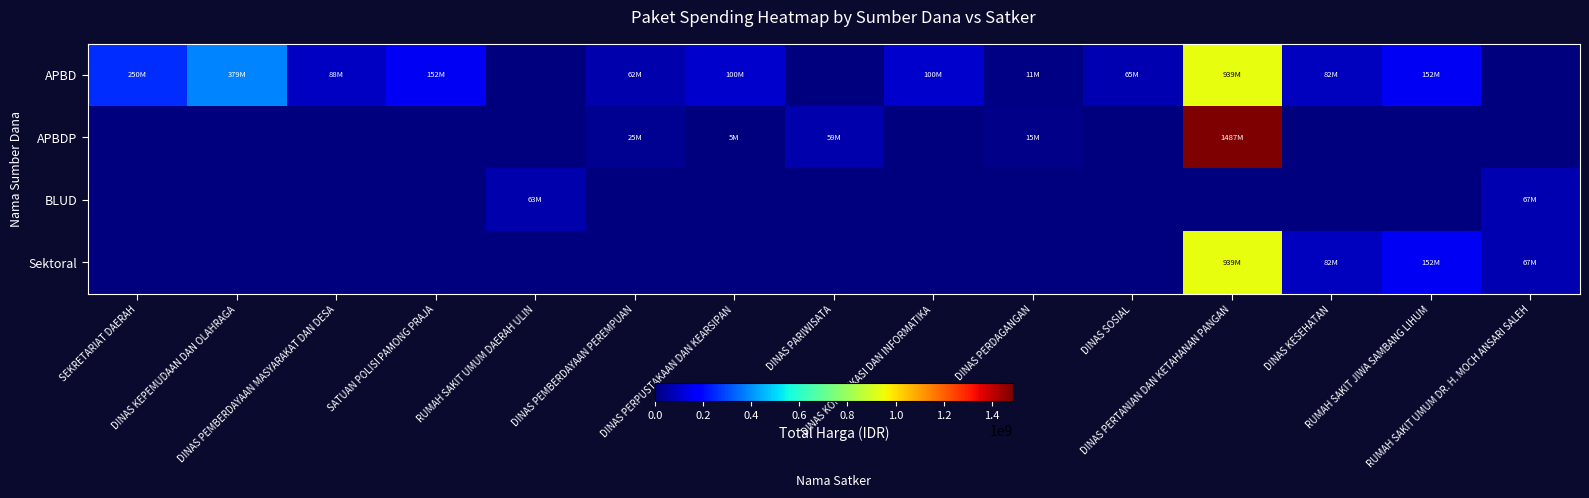

Reading left to right, list all the values displayed in this chart.

APBD: SEKRETARIAT DAERAH=249950000	DINAS KEPEMUDAAN DAN OLAHRAGA=379075000	DINAS PEMBERDAYAAN MASYARAKAT DAN DESA=87920000	SATUAN POLISI PAMONG PRAJA=152477000	RUMAH SAKIT UMUM DAERAH ULIN=0	DINAS PEMBERDAYAAN PEREMPUAN=62400000	DINAS PERPUSTAKAAN DAN KEARSIPAN=100105000	DINAS PARIWISATA=0	DINAS KOMUNIKASI DAN INFORMATIKA=100000000	DINAS PERDAGANGAN=11100000	DINAS SOSIAL=65000000	DINAS PERTANIAN DAN KETAHANAN PANGAN=939221780	DINAS KESEHATAN=82083505	RUMAH SAKIT JIWA SAMBANG LIHUM=152352740	RUMAH SAKIT UMUM DR. H. MOCH ANSARI SALEH=0
APBDP: SEKRETARIAT DAERAH=0	DINAS KEPEMUDAAN DAN OLAHRAGA=0	DINAS PEMBERDAYAAN MASYARAKAT DAN DESA=0	SATUAN POLISI PAMONG PRAJA=0	RUMAH SAKIT UMUM DAERAH ULIN=0	DINAS PEMBERDAYAAN PEREMPUAN=25200000	DINAS PERPUSTAKAAN DAN KEARSIPAN=5093000	DINAS PARIWISATA=59375000	DINAS KOMUNIKASI DAN INFORMATIKA=0	DINAS PERDAGANGAN=14750000	DINAS SOSIAL=0	DINAS PERTANIAN DAN KETAHANAN PANGAN=1486800150	DINAS KESEHATAN=0	RUMAH SAKIT JIWA SAMBANG LIHUM=0	RUMAH SAKIT UMUM DR. H. MOCH ANSARI SALEH=0
BLUD: SEKRETARIAT DAERAH=0	DINAS KEPEMUDAAN DAN OLAHRAGA=0	DINAS PEMBERDAYAAN MASYARAKAT DAN DESA=0	SATUAN POLISI PAMONG PRAJA=0	RUMAH SAKIT UMUM DAERAH ULIN=62920000	DINAS PEMBERDAYAAN PEREMPUAN=0	DINAS PERPUSTAKAAN DAN KEARSIPAN=0	DINAS PARIWISATA=0	DINAS KOMUNIKASI DAN INFORMATIKA=0	DINAS PERDAGANGAN=0	DINAS SOSIAL=0	DINAS PERTANIAN DAN KETAHANAN PANGAN=0	DINAS KESEHATAN=0	RUMAH SAKIT JIWA SAMBANG LIHUM=0	RUMAH SAKIT UMUM DR. H. MOCH ANSARI SALEH=66871000
Sektoral: SEKRETARIAT DAERAH=0	DINAS KEPEMUDAAN DAN OLAHRAGA=0	DINAS PEMBERDAYAAN MASYARAKAT DAN DESA=0	SATUAN POLISI PAMONG PRAJA=0	RUMAH SAKIT UMUM DAERAH ULIN=0	DINAS PEMBERDAYAAN PEREMPUAN=0	DINAS PERPUSTAKAAN DAN KEARSIPAN=0	DINAS PARIWISATA=0	DINAS KOMUNIKASI DAN INFORMATIKA=0	DINAS PERDAGANGAN=0	DINAS SOSIAL=0	DINAS PERTANIAN DAN KETAHANAN PANGAN=939221780	DINAS KESEHATAN=82083505	RUMAH SAKIT JIWA SAMBANG LIHUM=152352740	RUMAH SAKIT UMUM DR. H. MOCH ANSARI SALEH=66871000